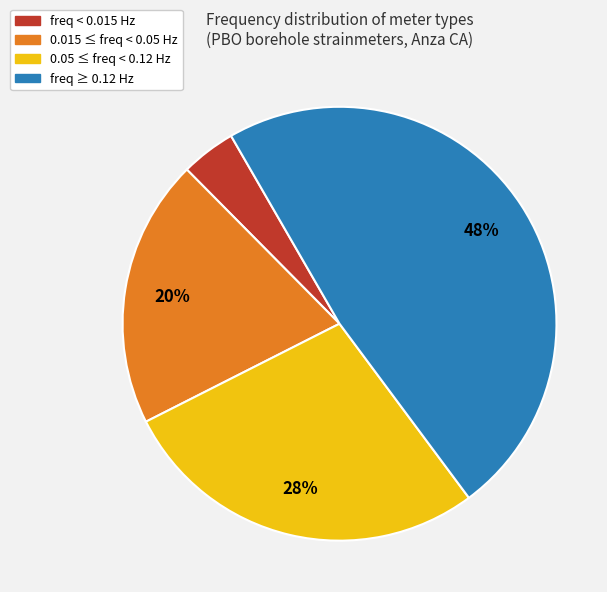

To the nearest percent, what is the average slice percentage?

25%